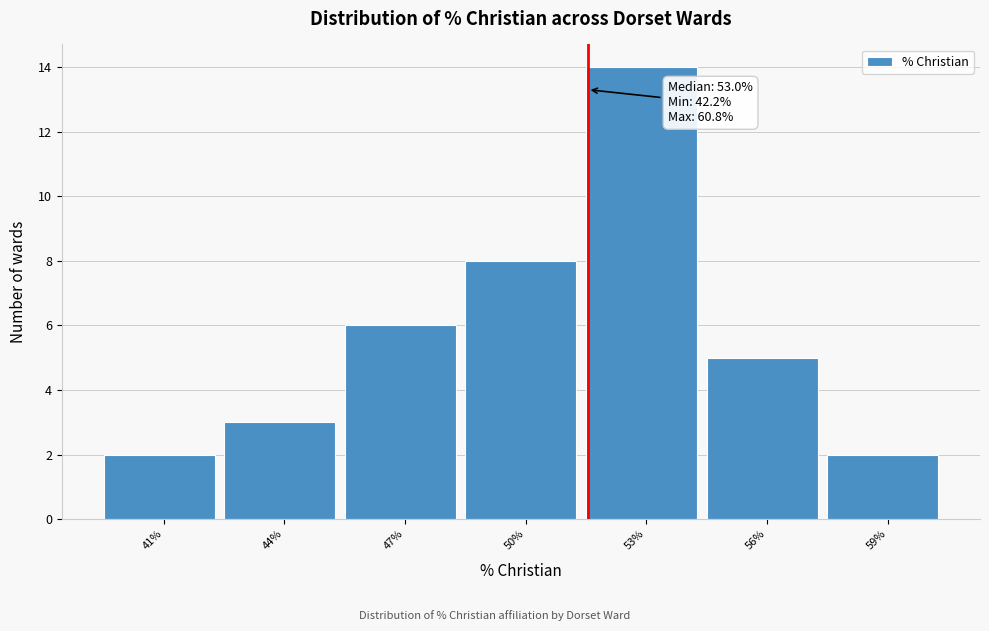

Reading left to right, list all the values displayed in this chart.

41%=2	44%=3	47%=6	50%=8	53%=14	56%=5	59%=2